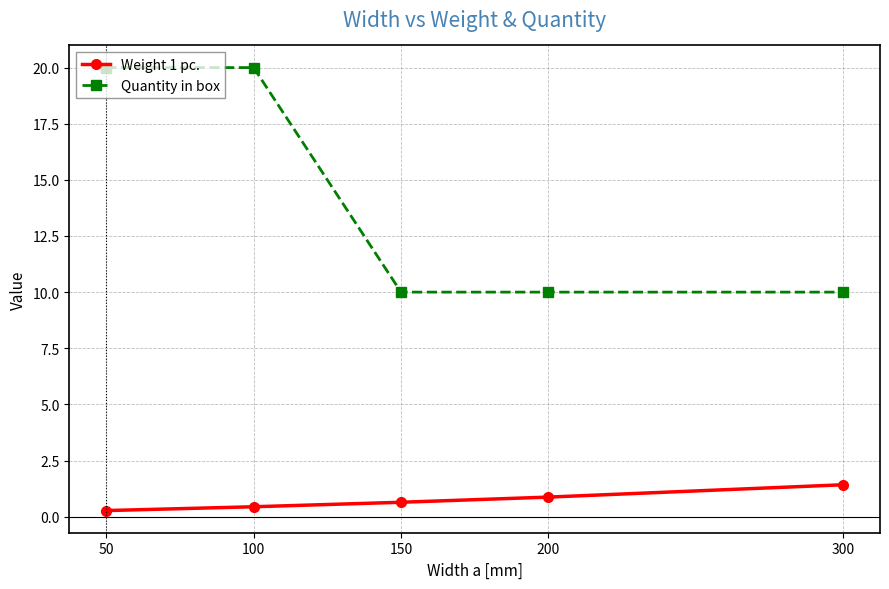

What is the maximum value shown in the chart?

20.0